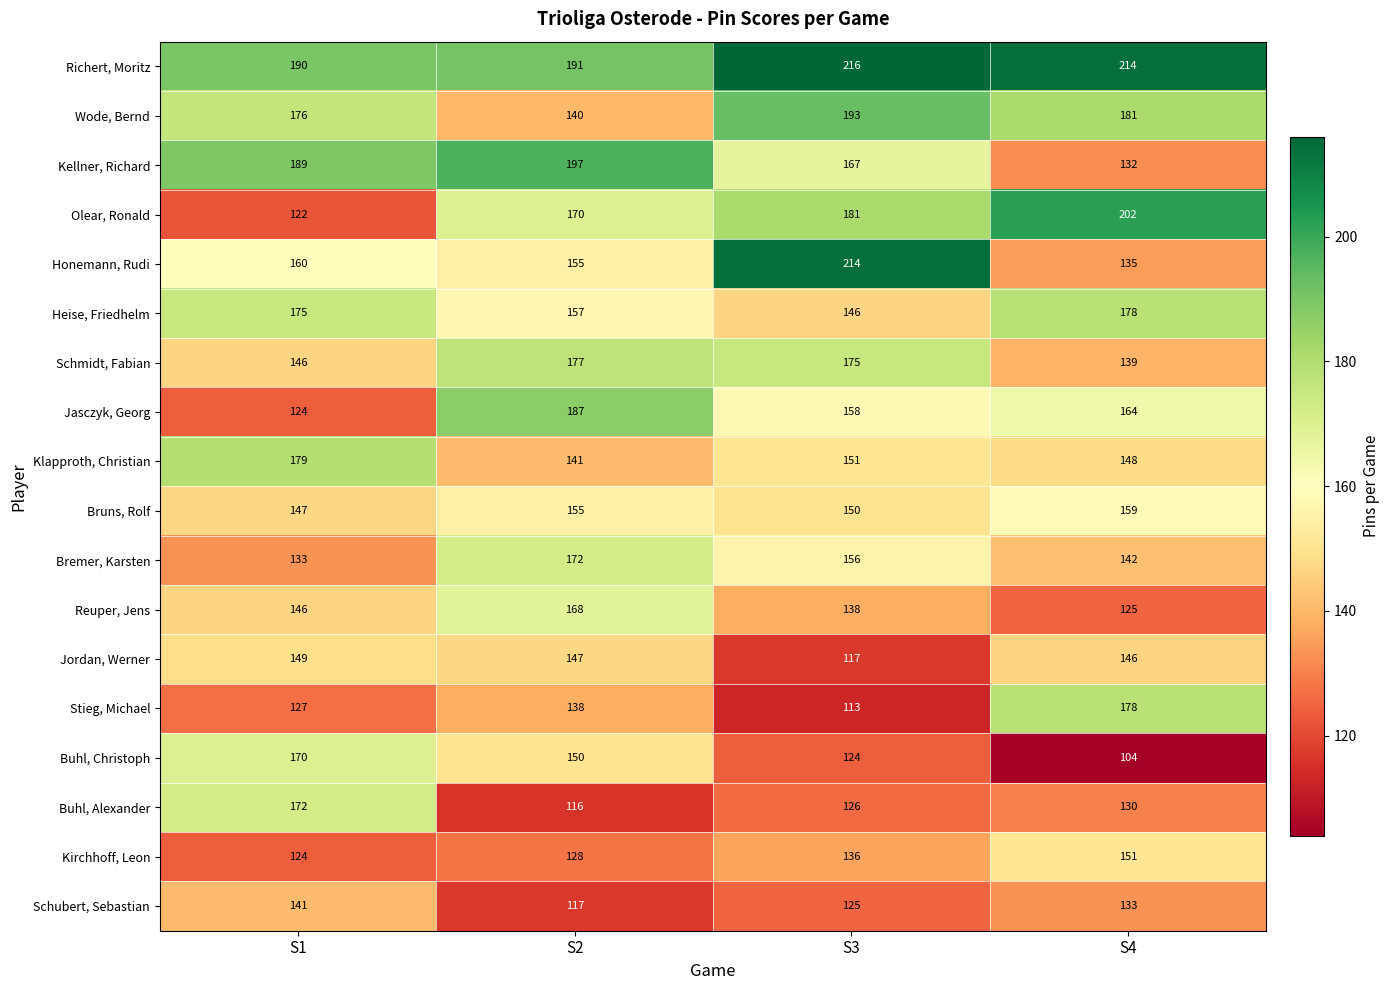

Rank the categories by Buhl, Alexander value from lowest to highest.

S2, S3, S4, S1